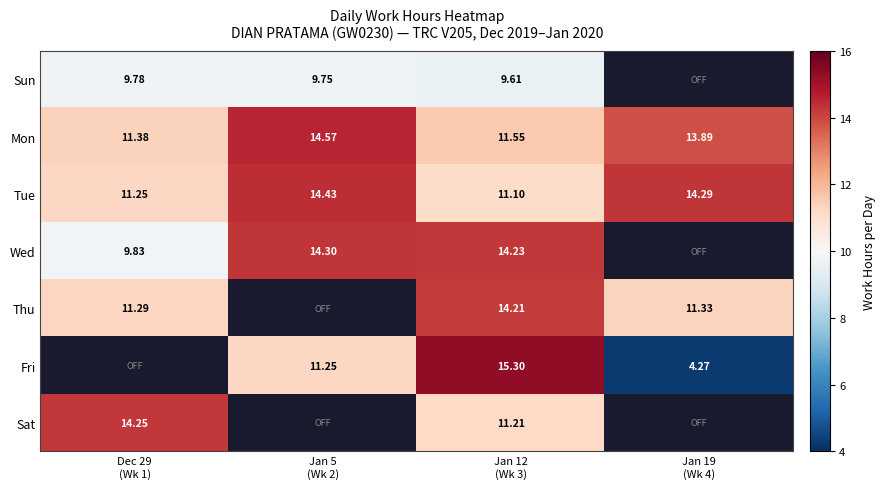

How many values in the Tue series are below 14?

2